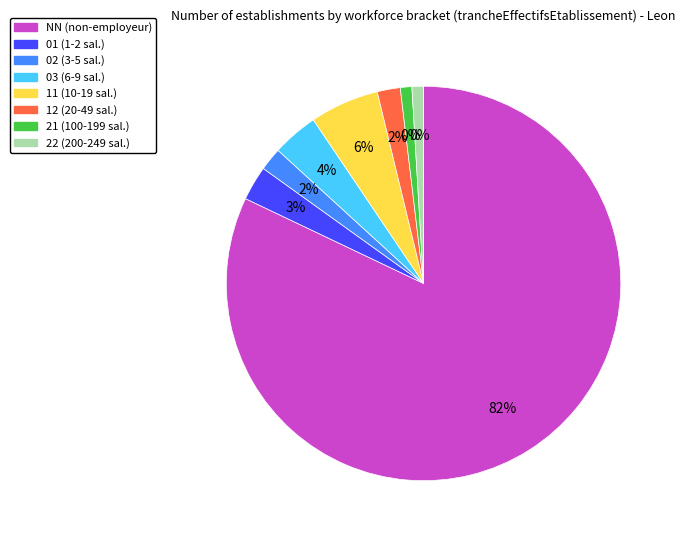

What percentage is NOT represented by 02?

98.1%